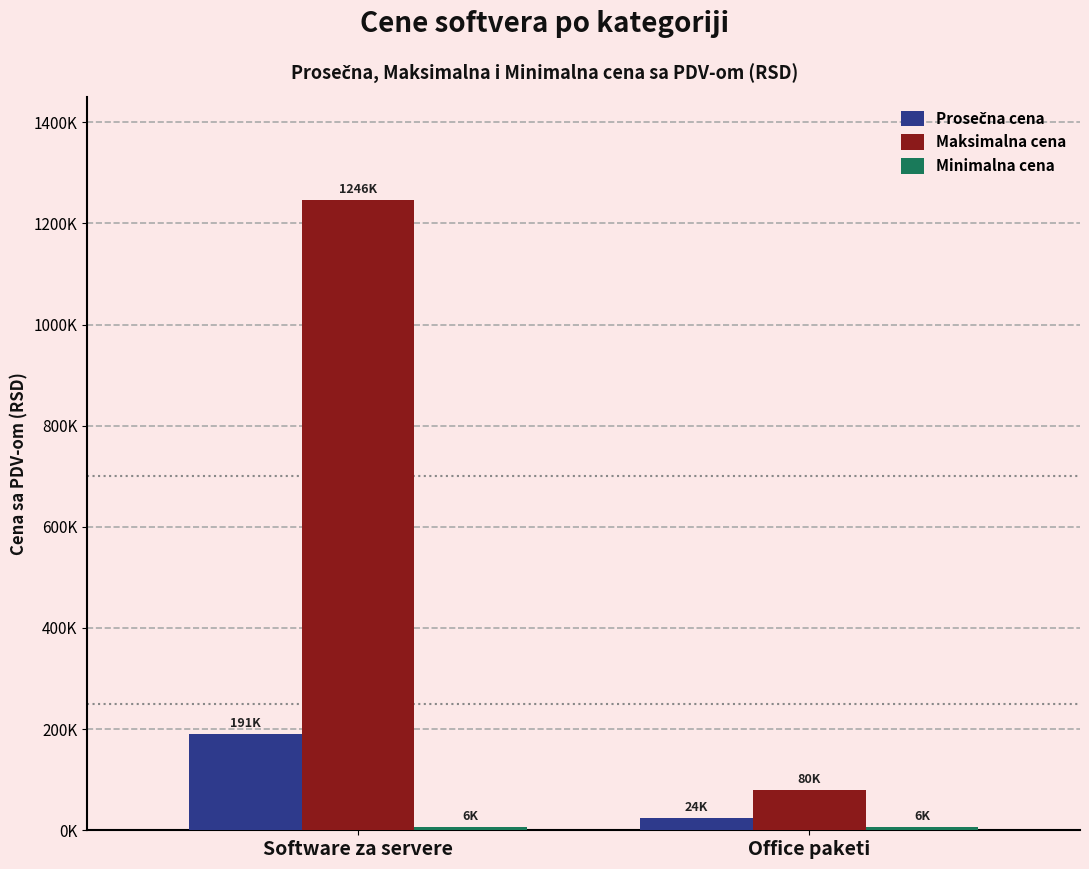

What is the sum of all Minimalna cena values?

11310.0